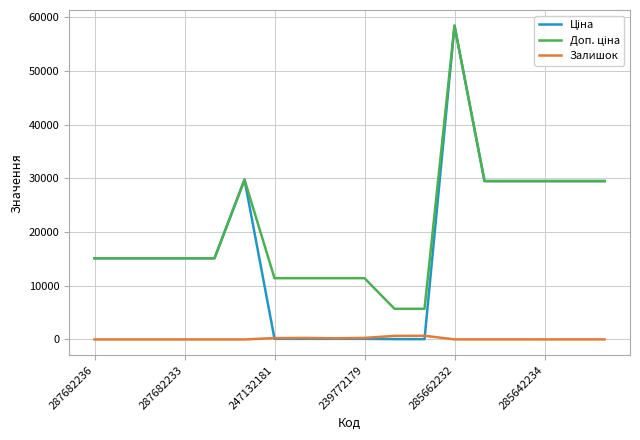

What is the maximum value shown in the chart?

58426.5